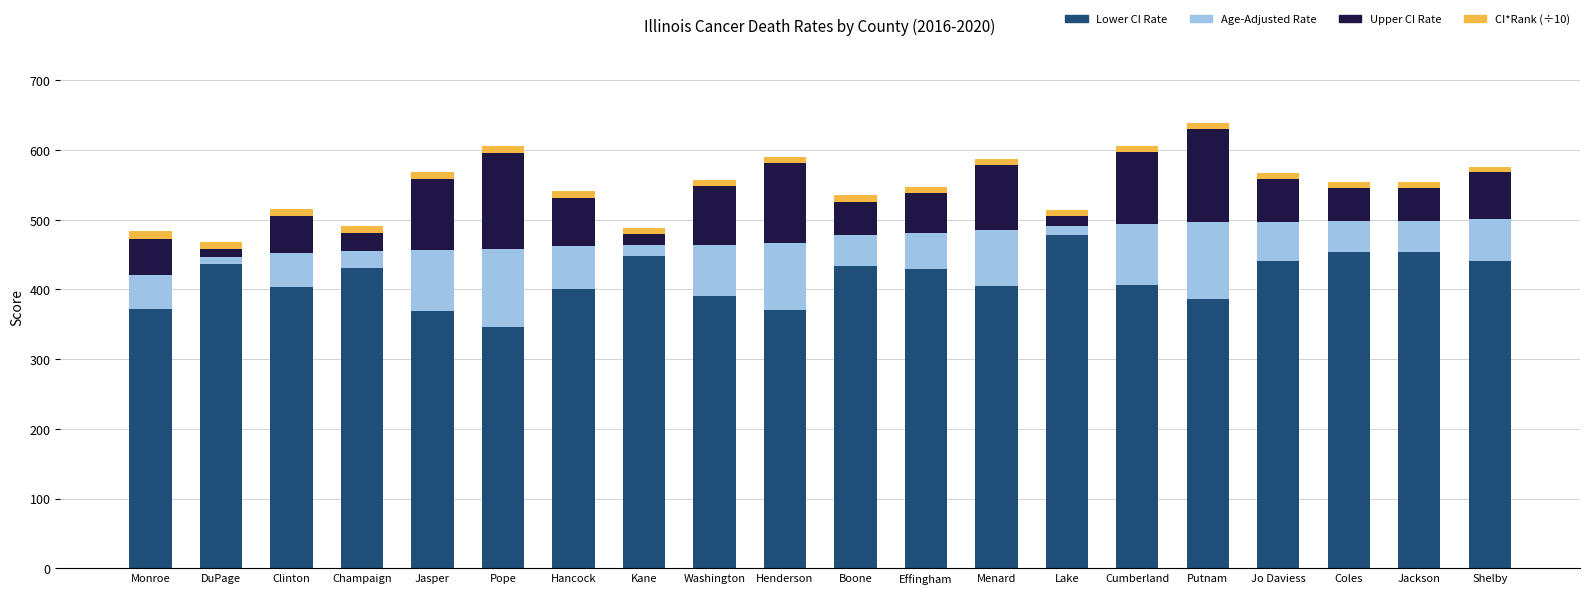

The value of Lower CI Rate at Henderson is 512.5. True or false?

False